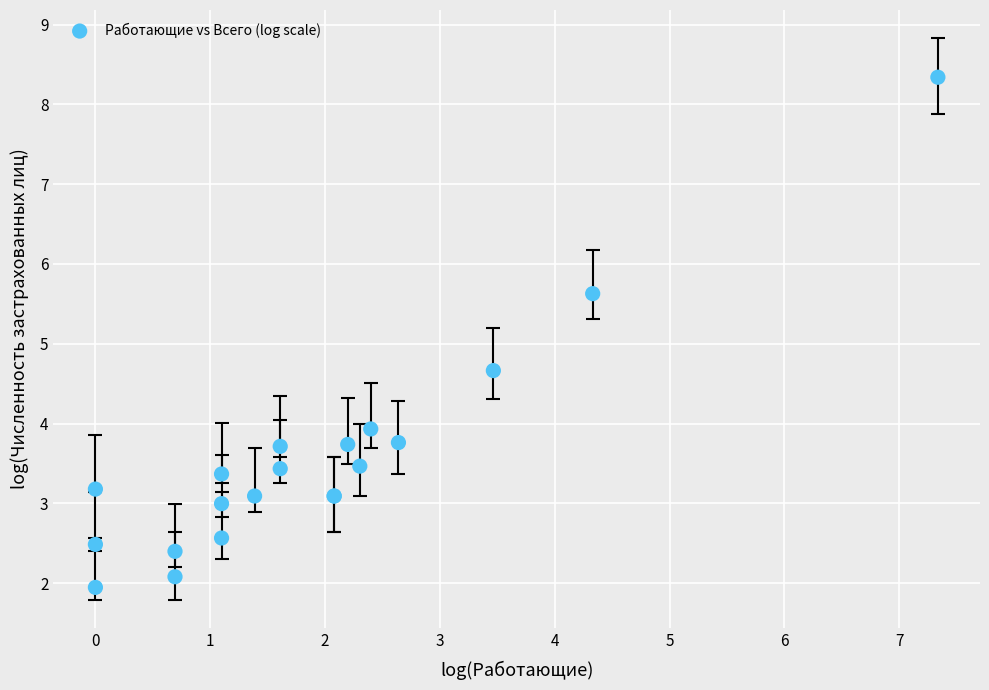

What Y value in the scatter plot is closest to 5?

4.7